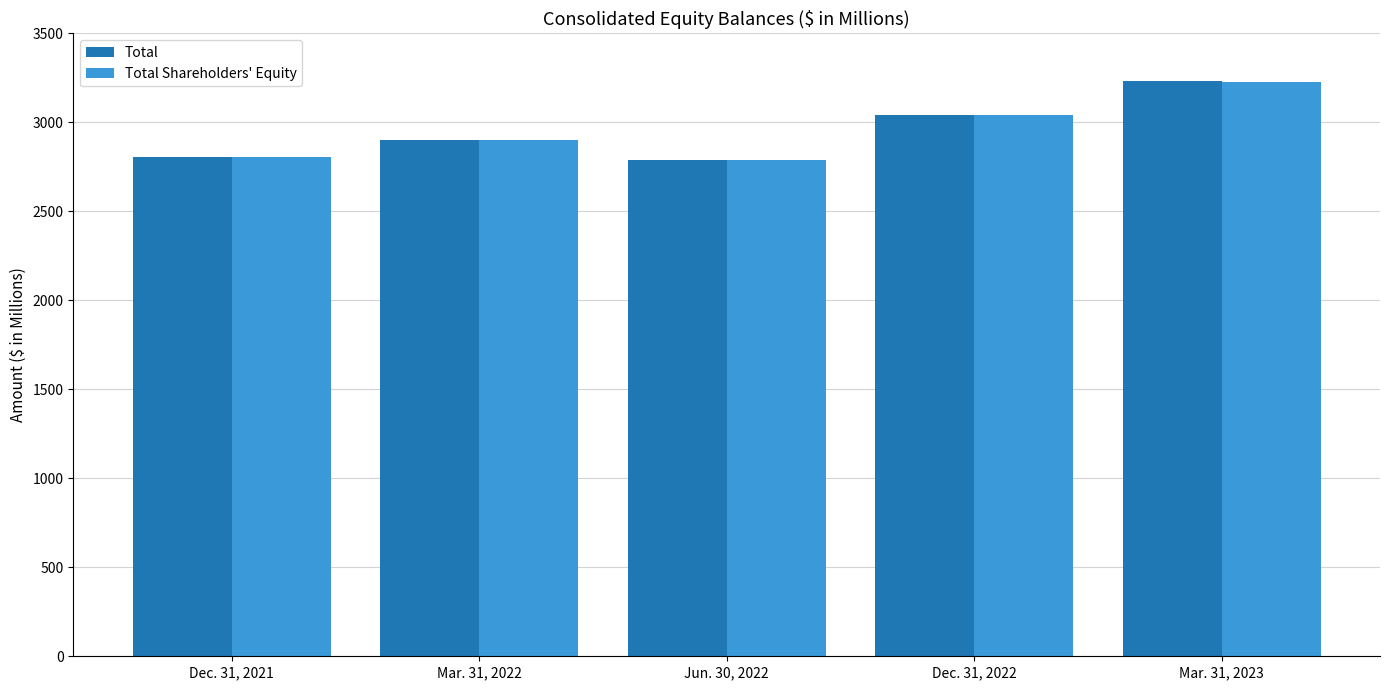

What is the difference between the maximum and second lowest values in the Total series?

426.4